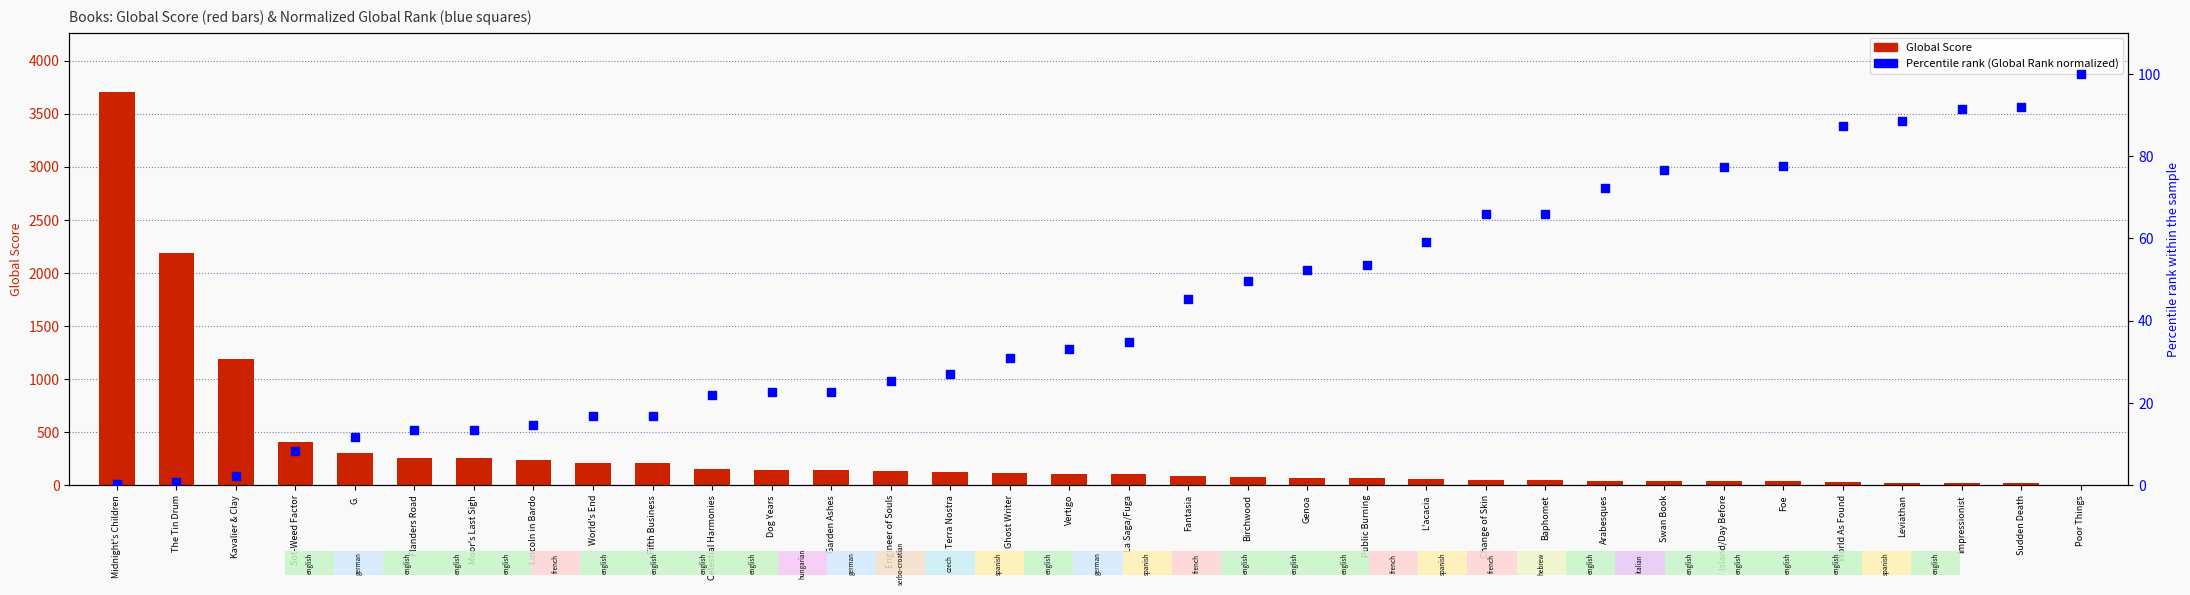

Which series has the widest spread of Y values?

Global Score